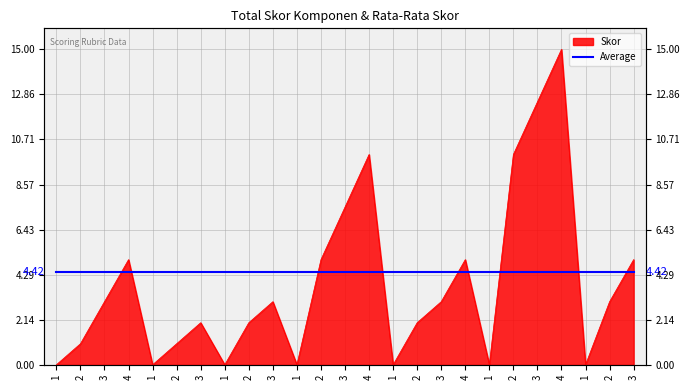

What is the label of the 5th point from the right?

3